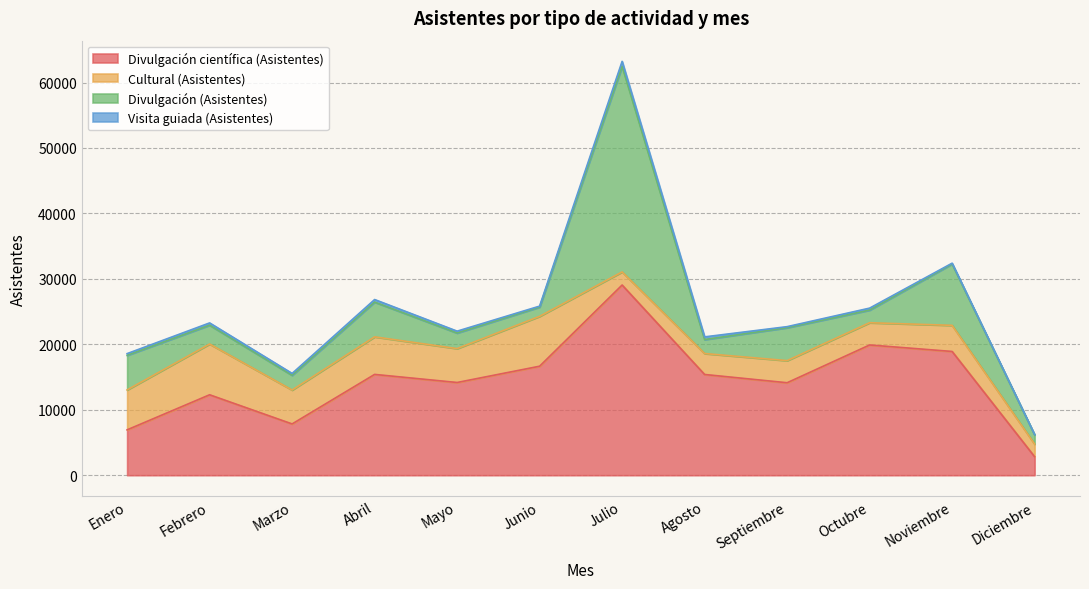

At which category is the sum across all series the highest?

Julio